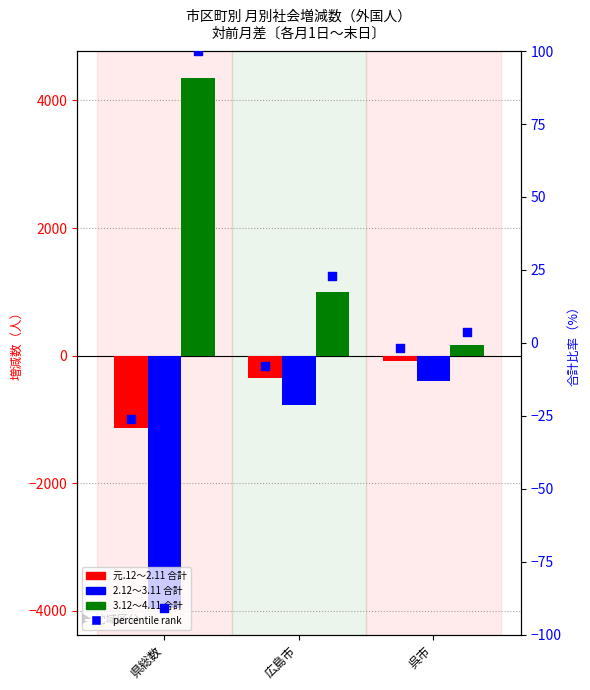

At which category is the sum across all series the highest?

広島市